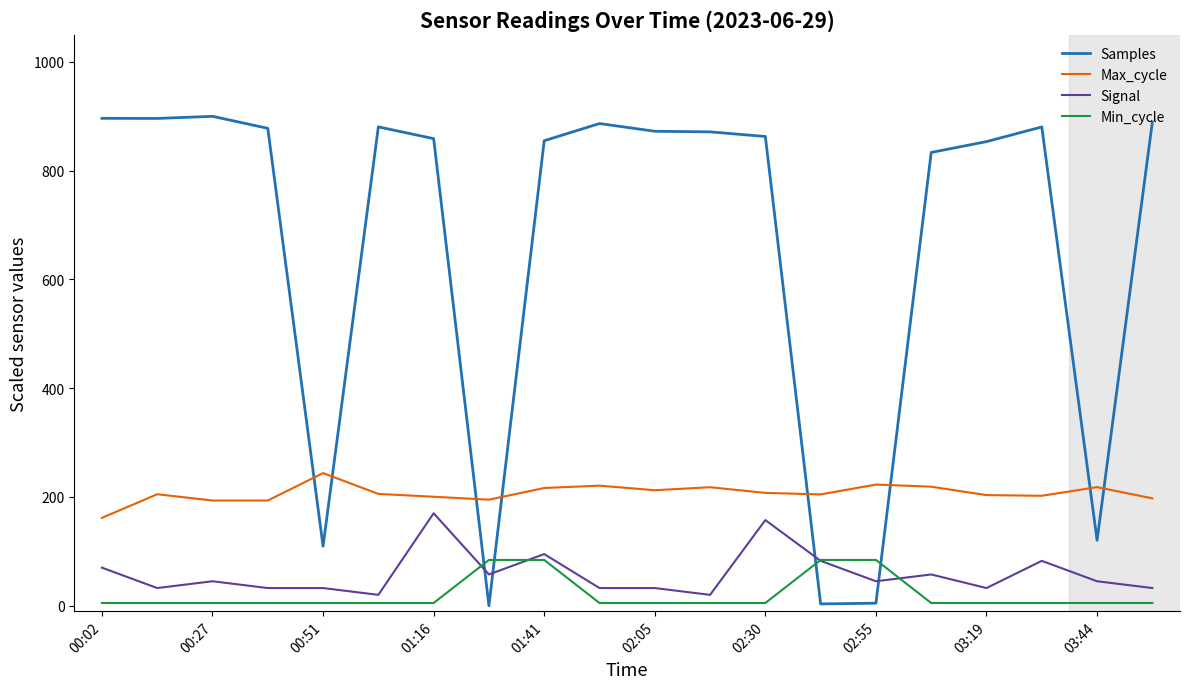

Which series has the largest total across all categories?

Samples